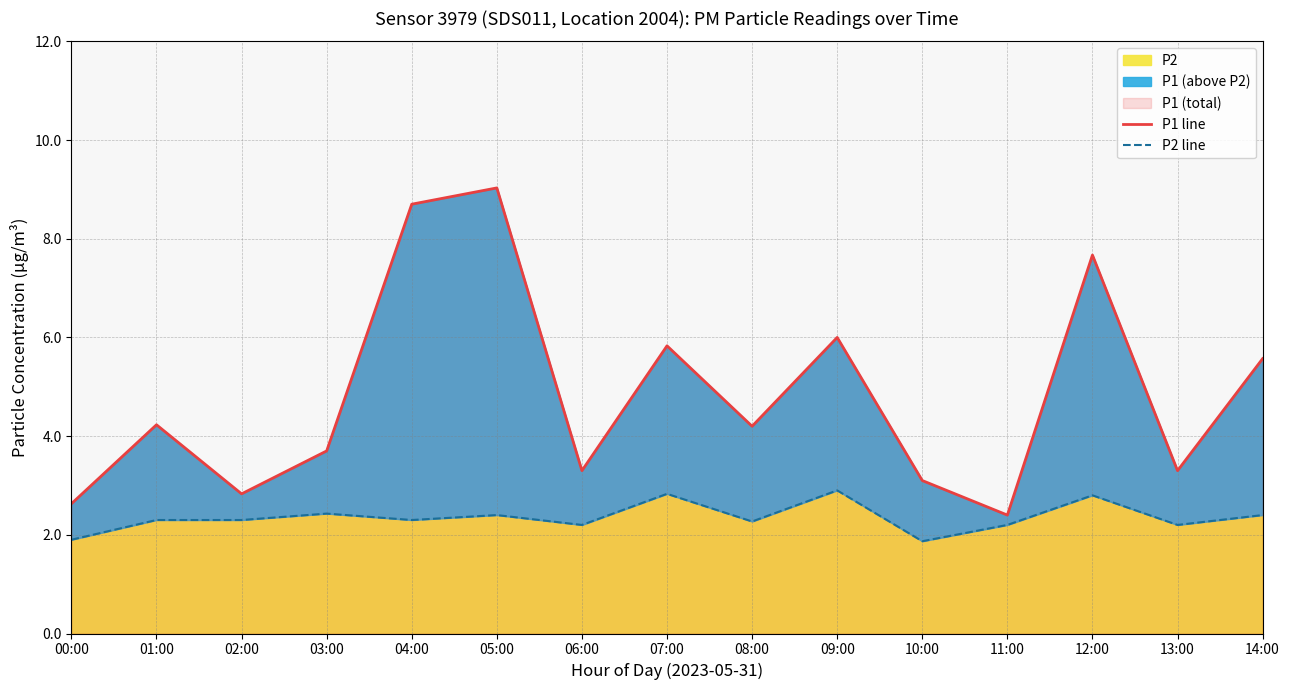

How many interior local peaks does the P2 line series have?

5